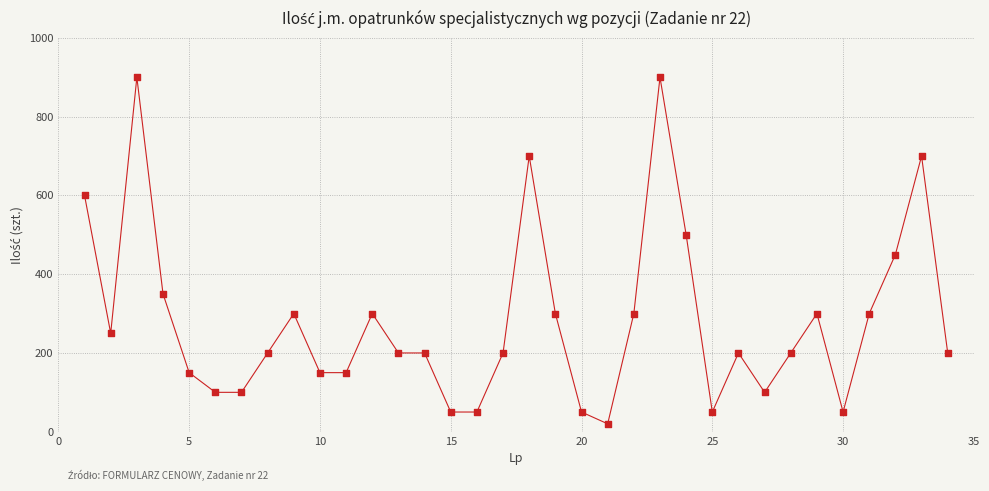

What Y value in the scatter plot is closest to 460?

450